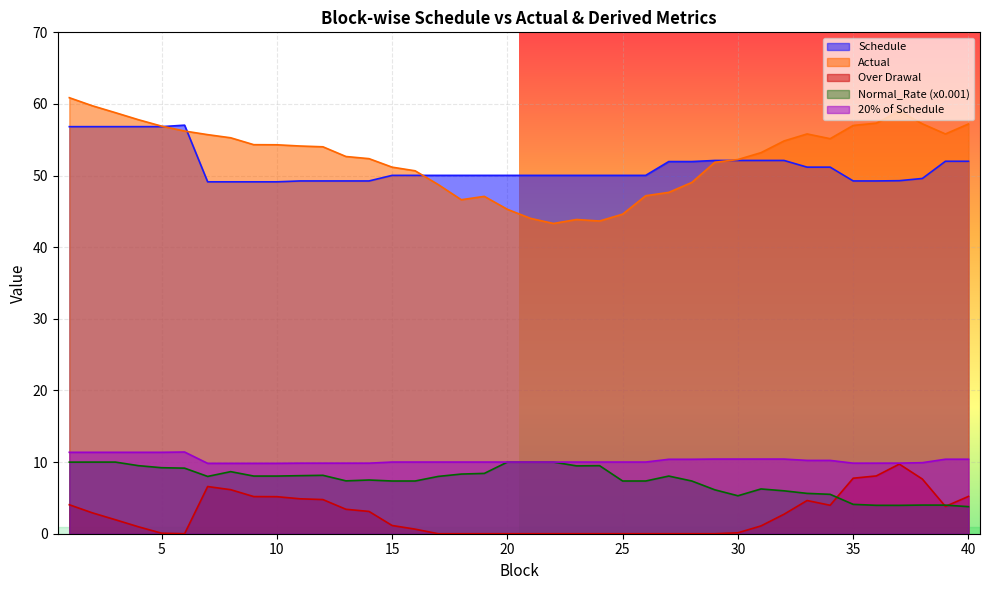

How many data points in Actual are above 54?

21